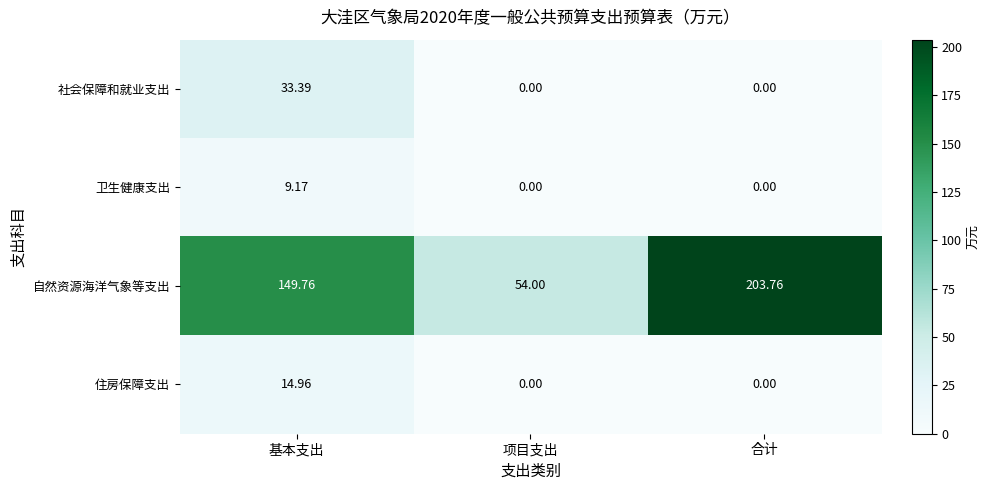

Which category has the highest value in the 社会保障和就业支出 series?

基本支出